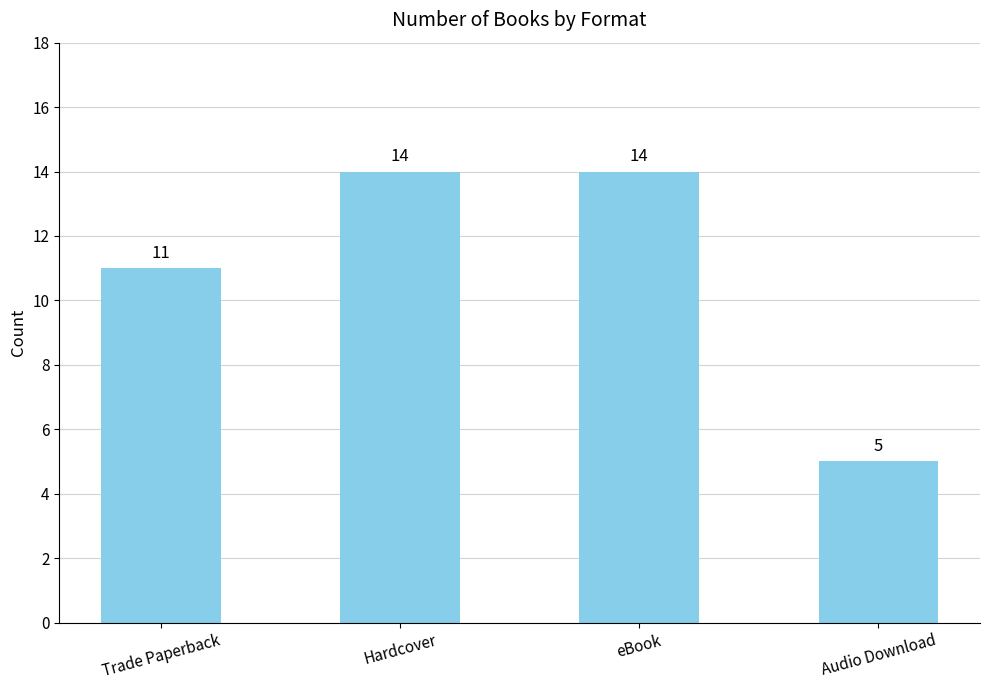

What is the sum of all values?

44